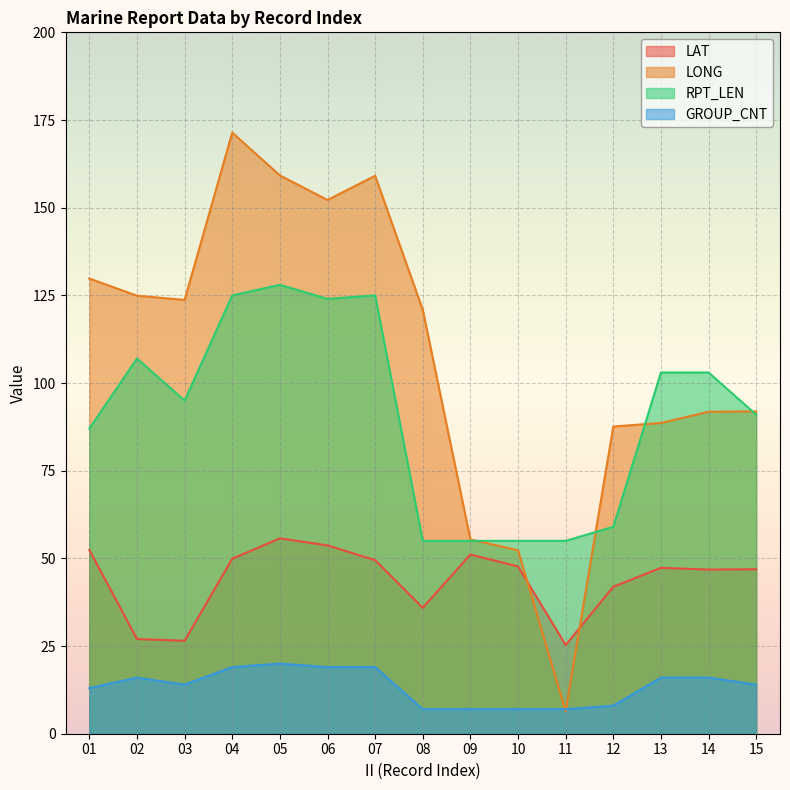

What is the value of the LONG point at the 3rd from the left?

123.7